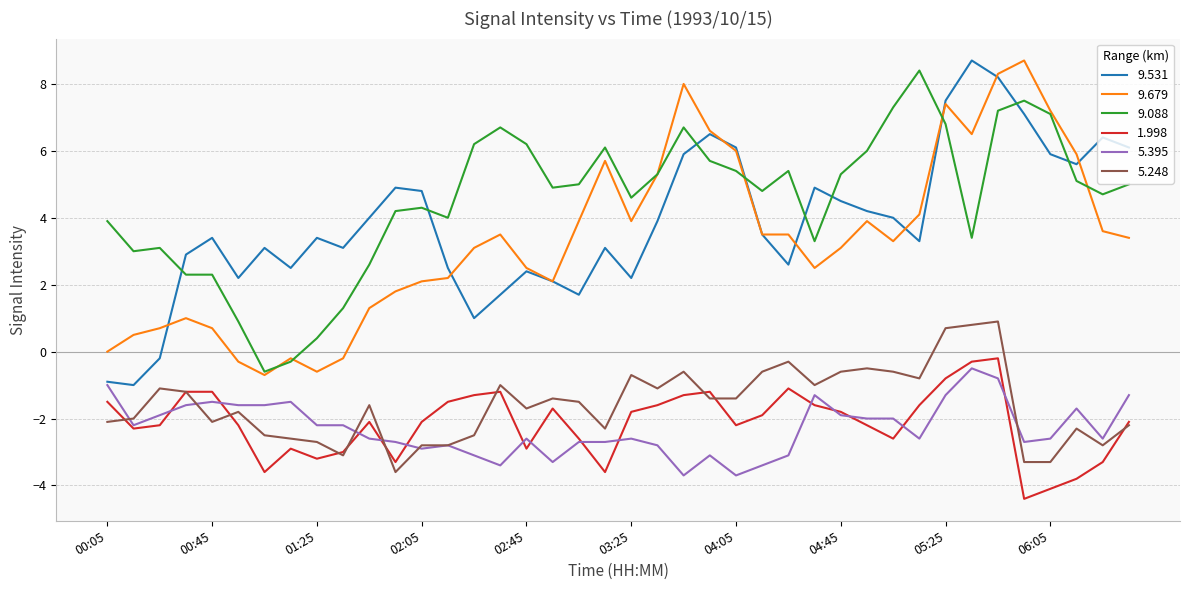

Which series has the largest total across all categories?

9.088